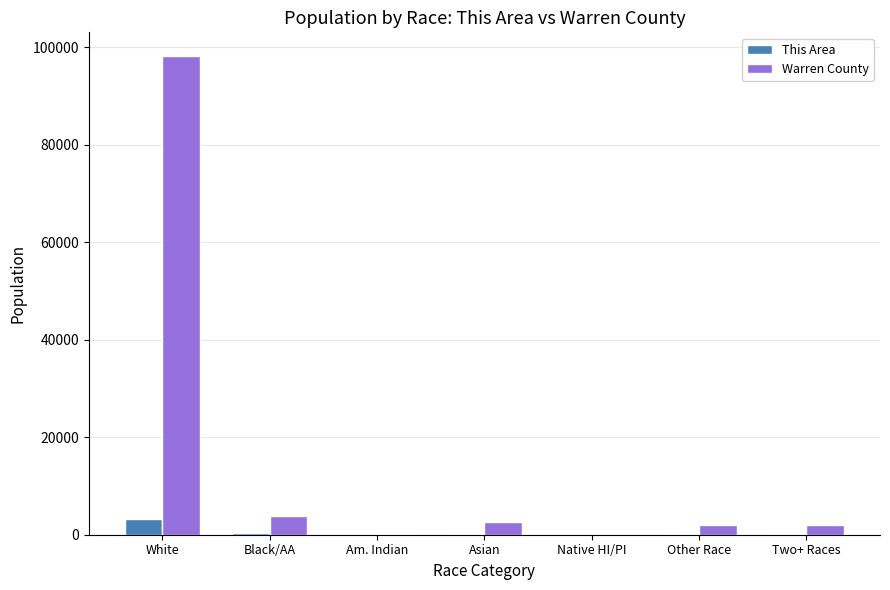

Between White and Two+ Races, which series saw the biggest shift?

Warren County